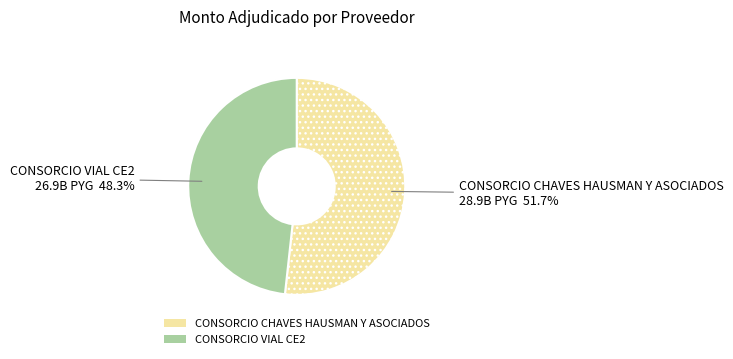

Is it true that CONSORCIO CHAVES HAUSMAN Y ASOCIADOS is 52% of the pie?

True